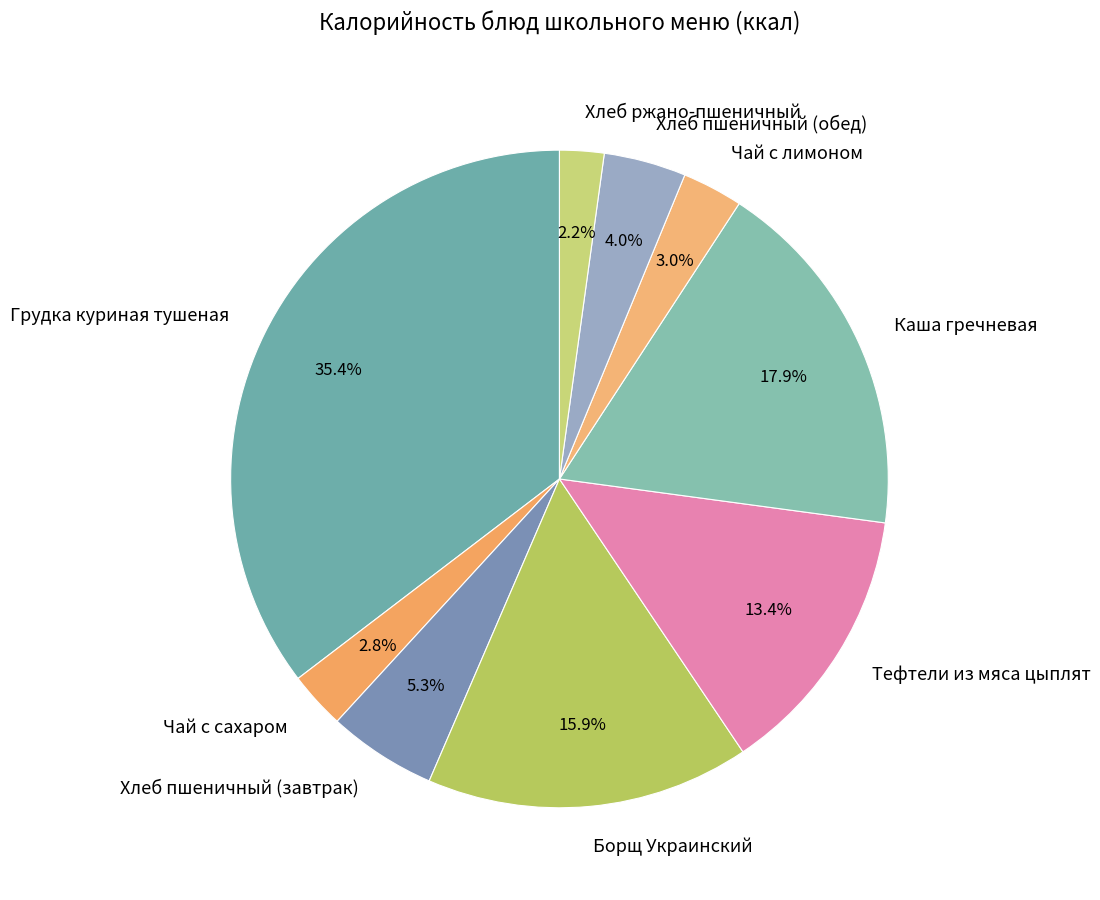

Does Грудка куриная тушеная account for over 50% of the chart?

No